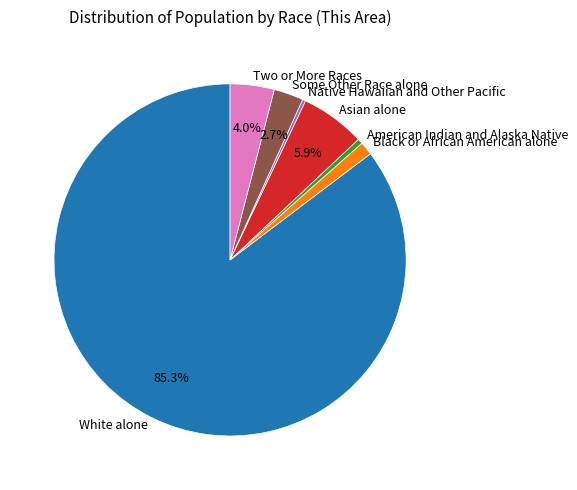

Is Some Other Race alone the majority of the pie?

No